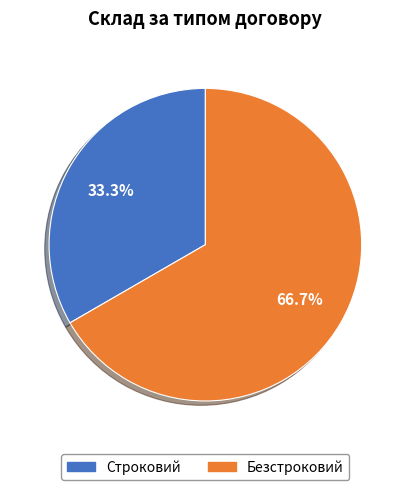

Count the number of slices in the pie.

2